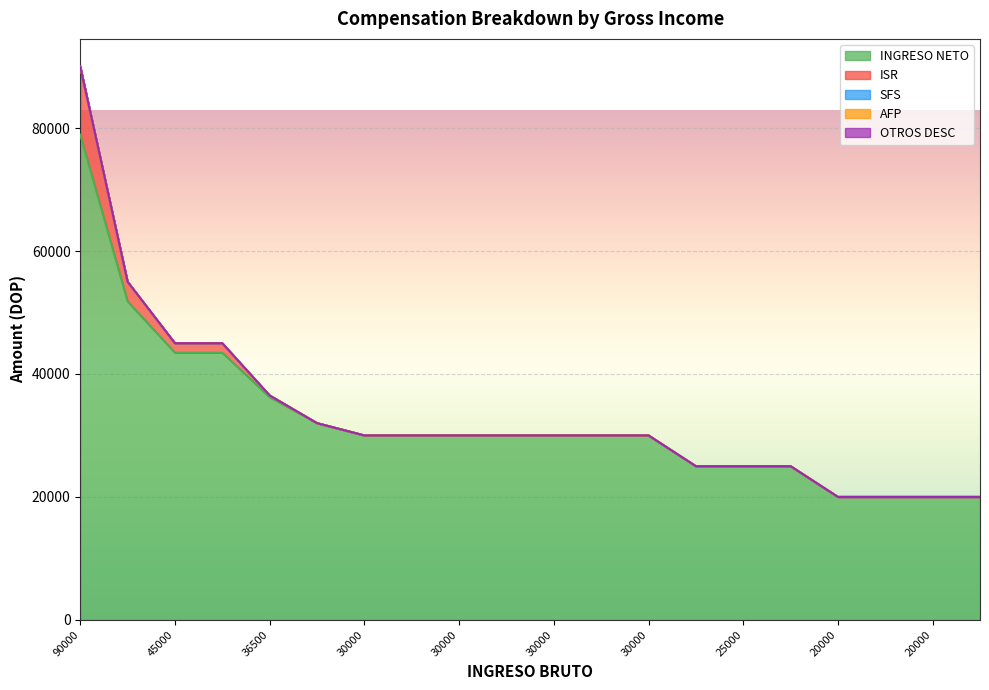

What is the difference between the maximum and minimum values in the INGRESO NETO series?

58917.1